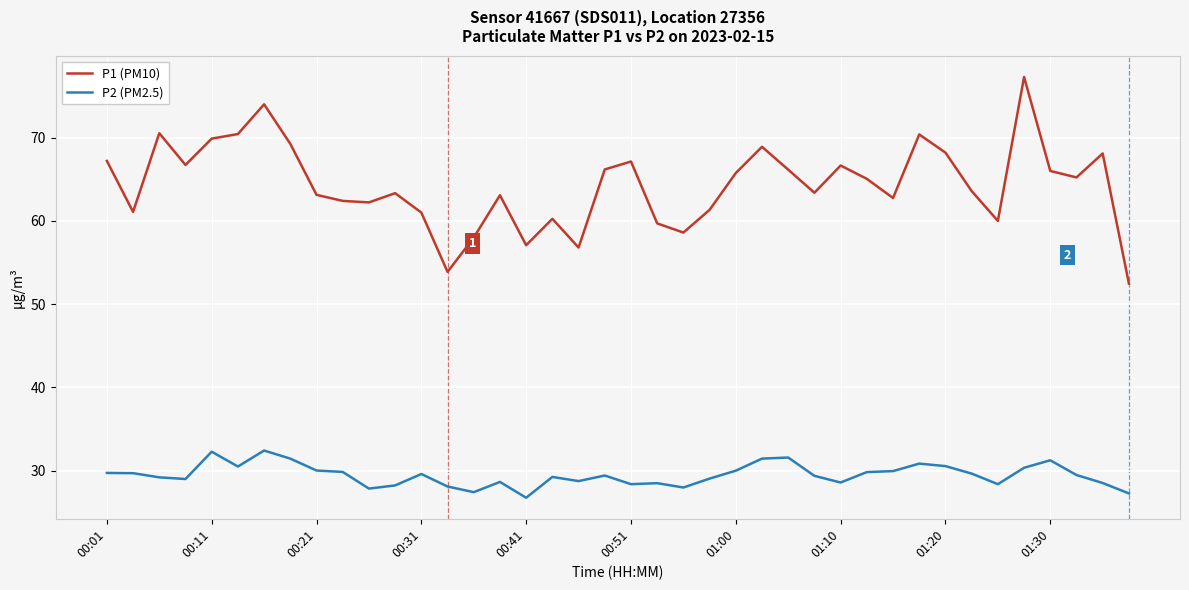

What is the maximum value shown in the chart?

77.3